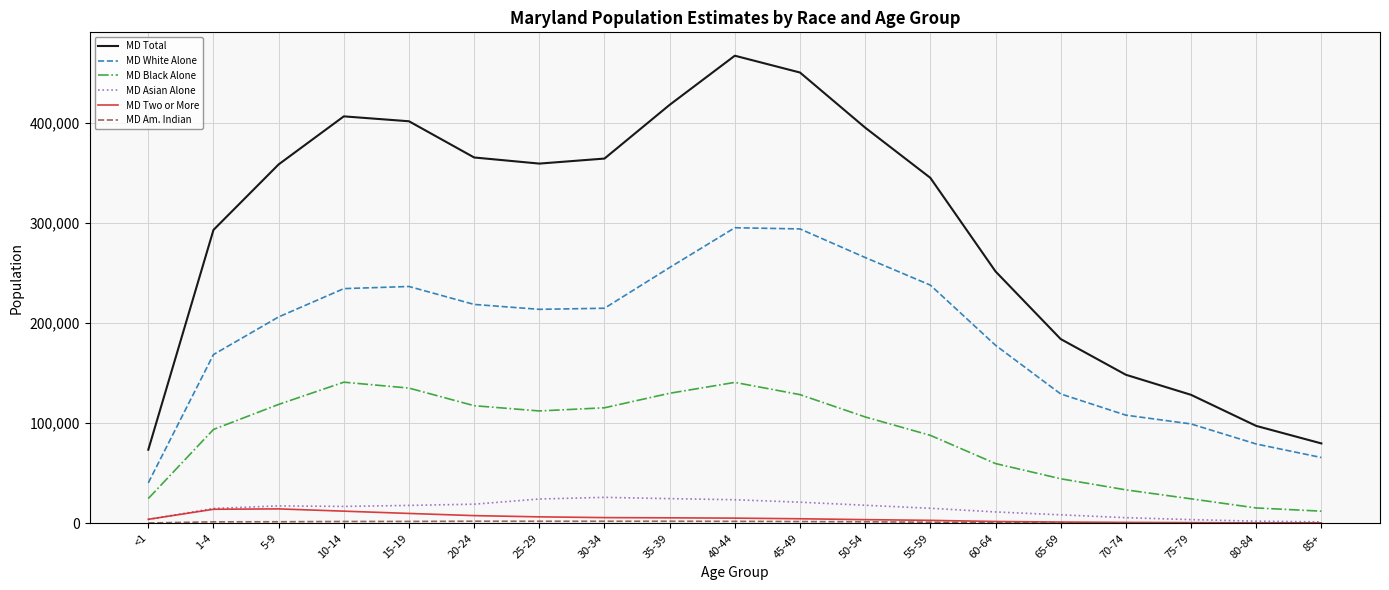

What is the sum of the MD White Alone values at 75-79 and 35-39?

355104